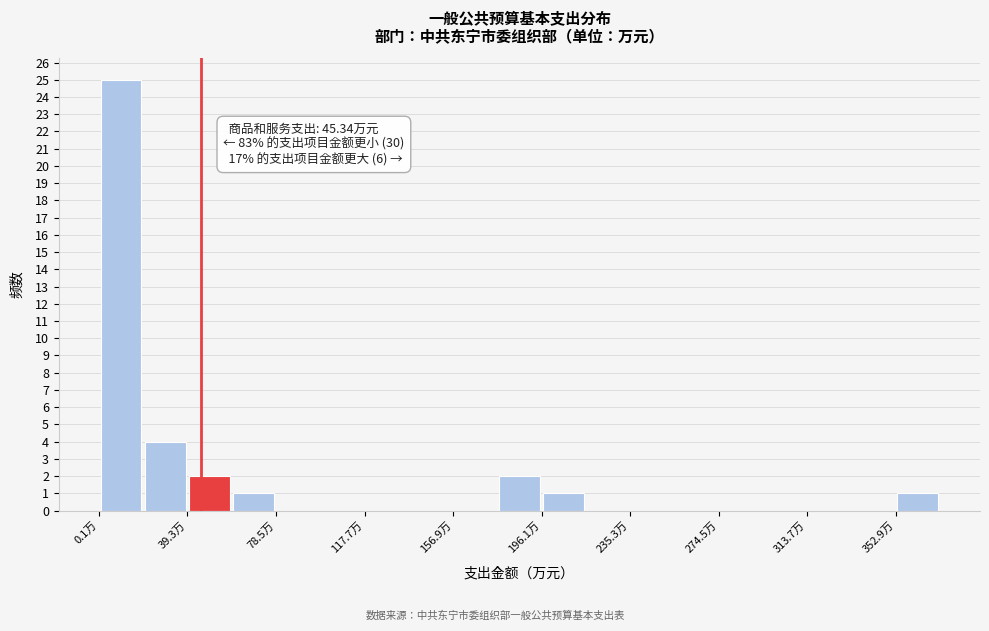

Read against the x-axis, roughly where is the centre of the tallest bar?

10